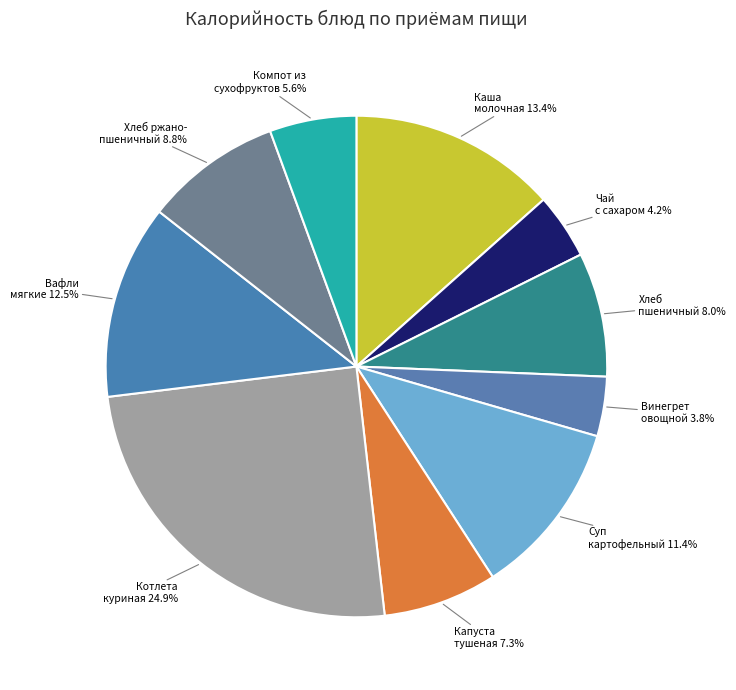

What percentage is NOT represented by Каша молочная 13.4%?

86.6%